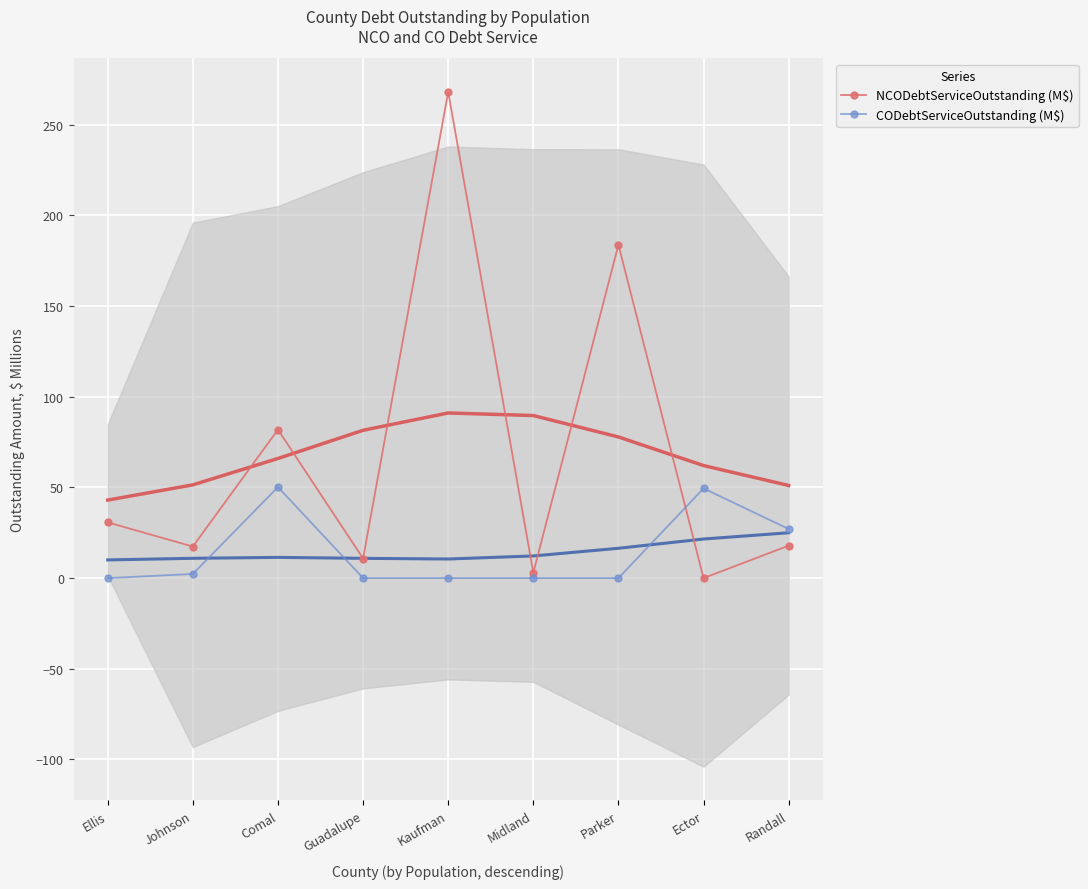

How many lines are shown in the chart?

2